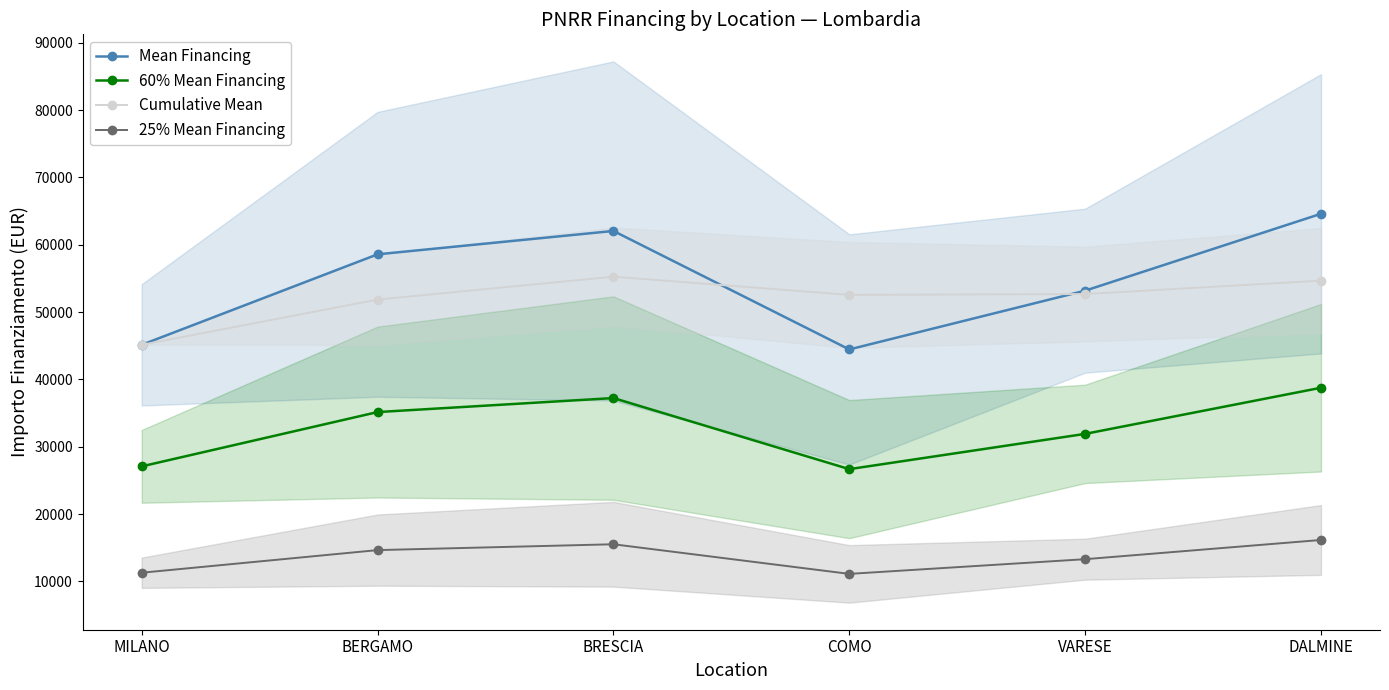

Reading left to right, extract all data points from this chart.

Mean Financing: MILANO=45134.3	BERGAMO=58575.1	BRESCIA=62045.7	COMO=44448.1	VARESE=53178.4	DALMINE=64596.7
60% Mean Financing: MILANO=27080.6	BERGAMO=35145.0	BRESCIA=37227.4	COMO=26668.9	VARESE=31907.0	DALMINE=38758.0
Cumulative Mean: MILANO=45134.3	BERGAMO=51854.7	BRESCIA=55251.7	COMO=52550.8	VARESE=52676.3	DALMINE=54663.0
25% Mean Financing: MILANO=11283.6	BERGAMO=14643.8	BRESCIA=15511.4	COMO=11112.0	VARESE=13294.6	DALMINE=16149.2